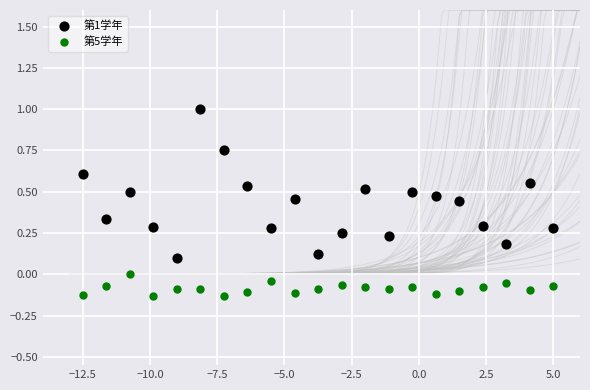

What is the X range (max minus min) for the scatter plot?

17.5